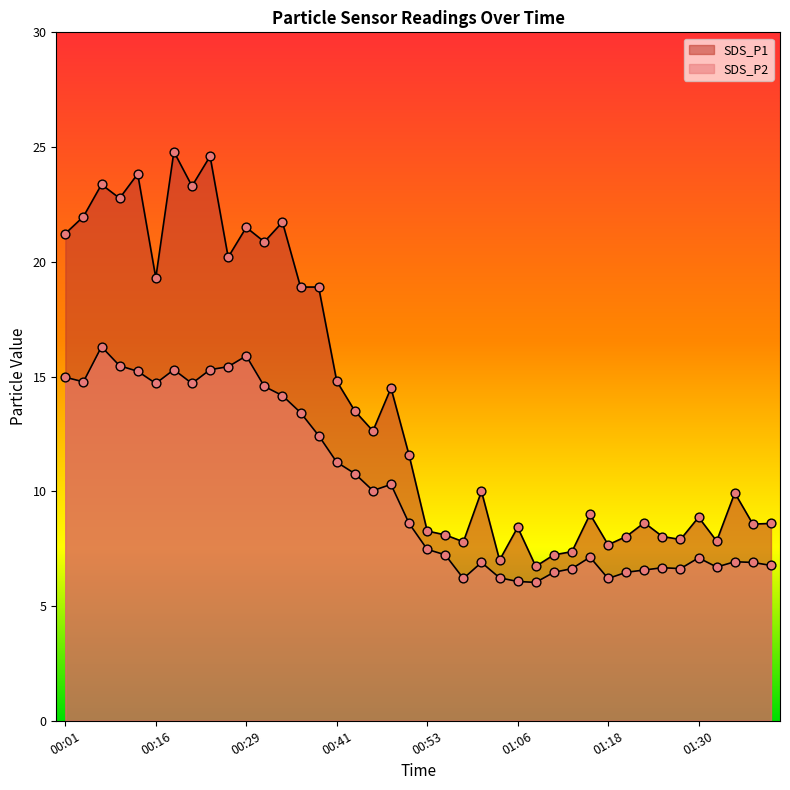

Which series has the largest Y range (max minus min)?

SDS_P1